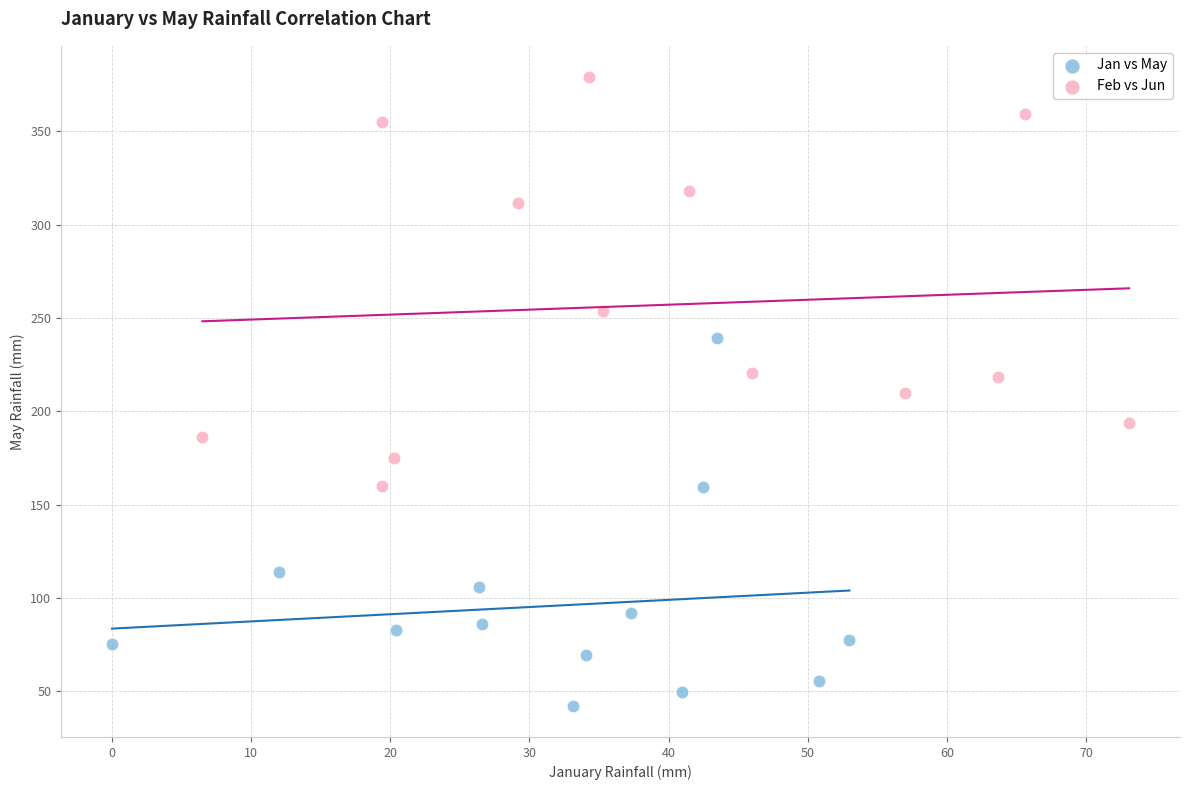

Which series contains the lowest Y value?

Jan vs May